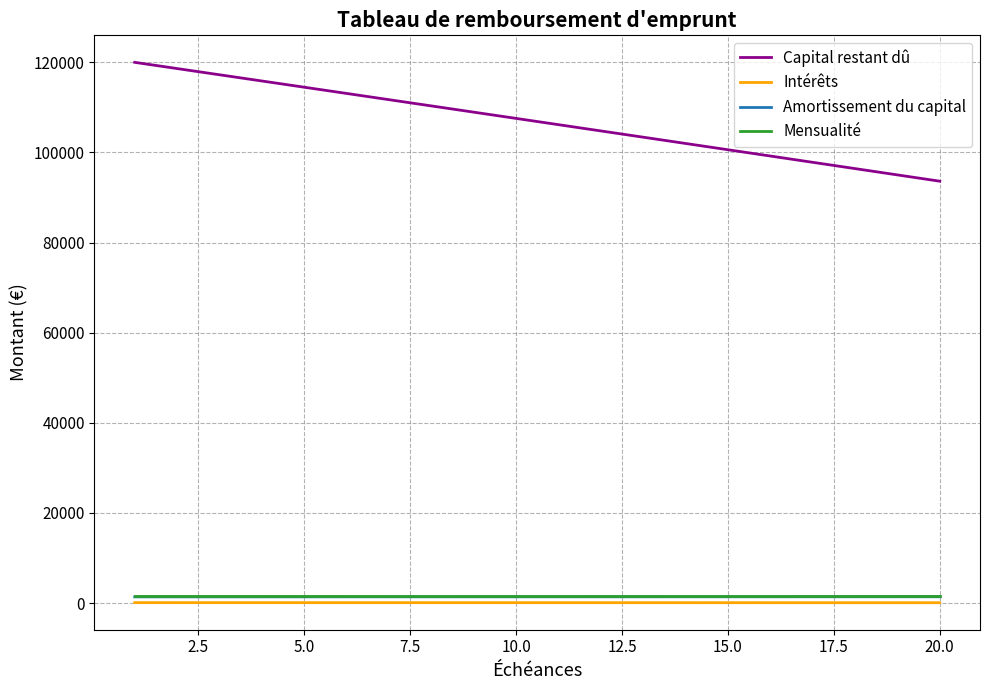

Which series has the largest range (max minus min)?

Capital restant dû